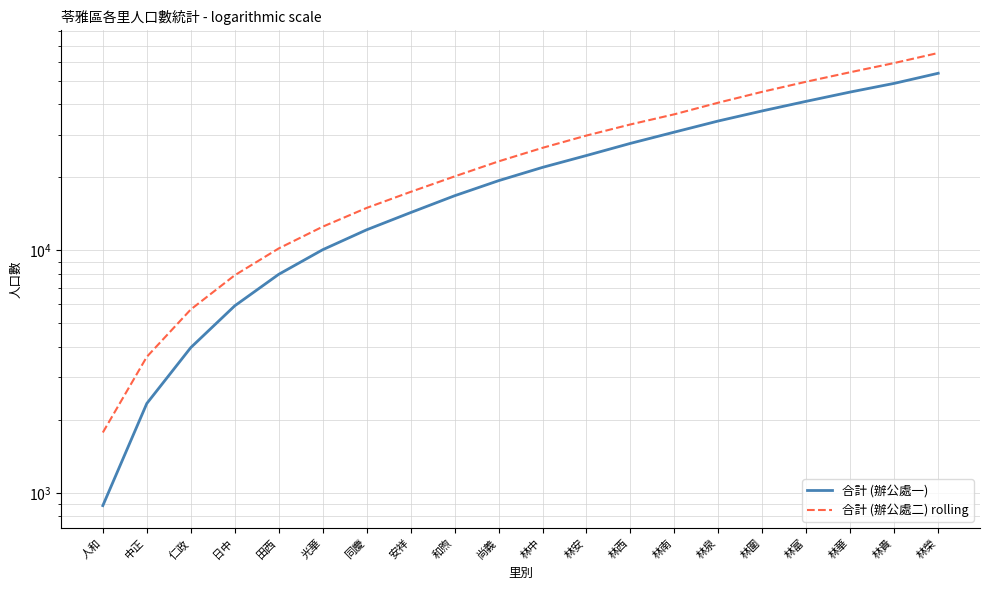

Rank the series by their average value, from highest to lowest.

合計 (辦公處二) rolling, 合計 (辦公處一)